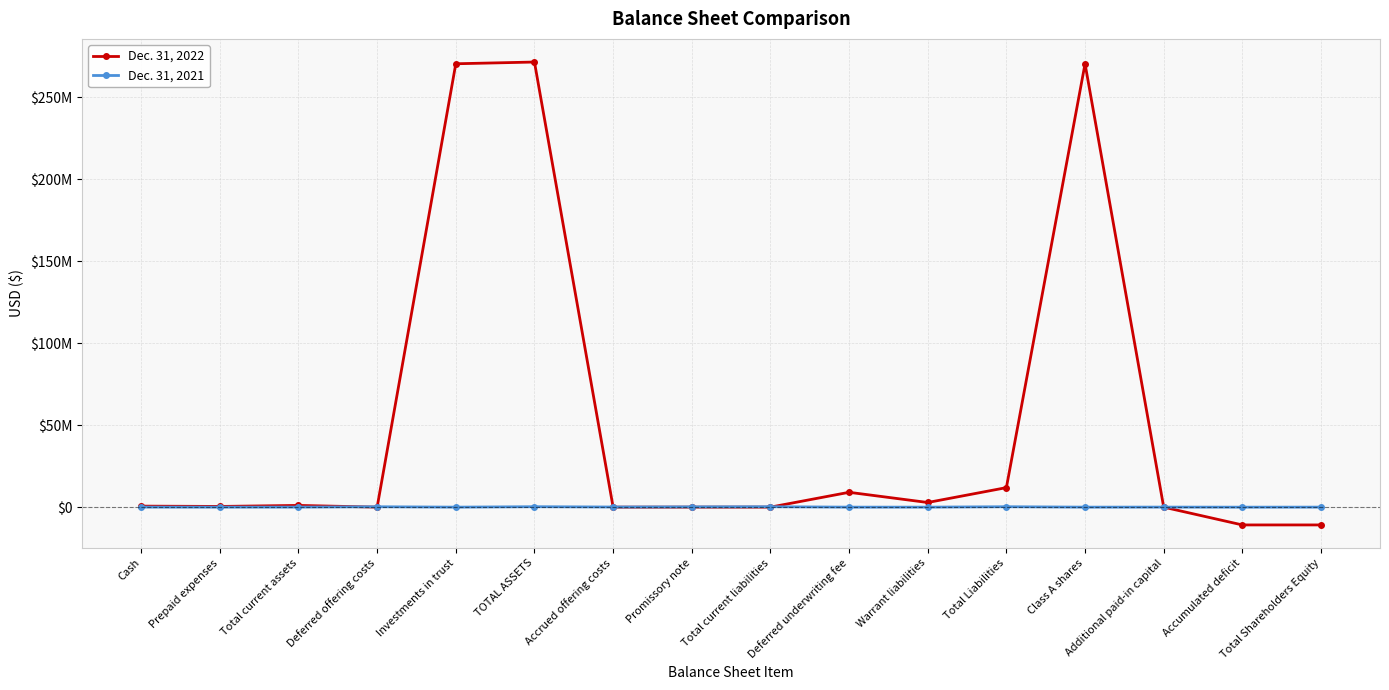

At which category does Dec. 31, 2021 reach its first local valley?

Prepaid expenses